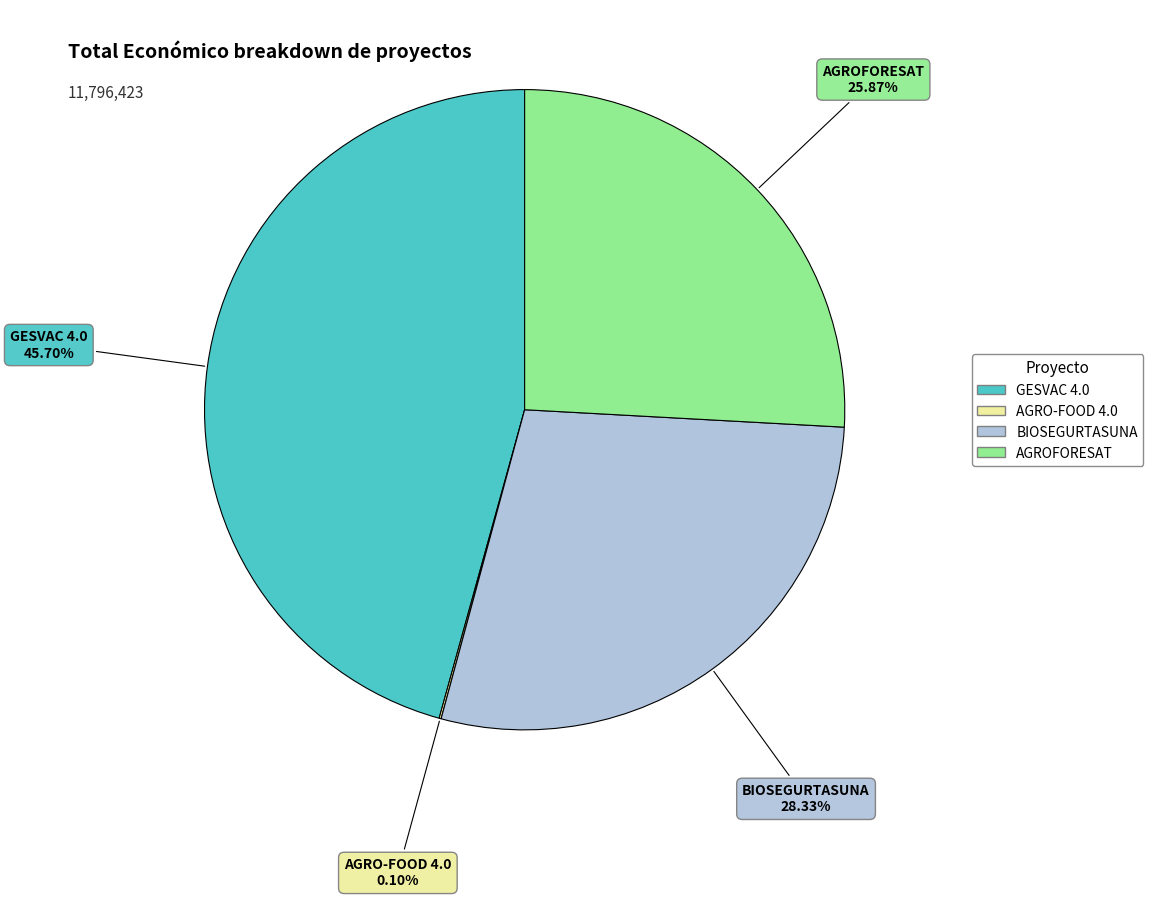

Is there a majority slice in this chart?

No